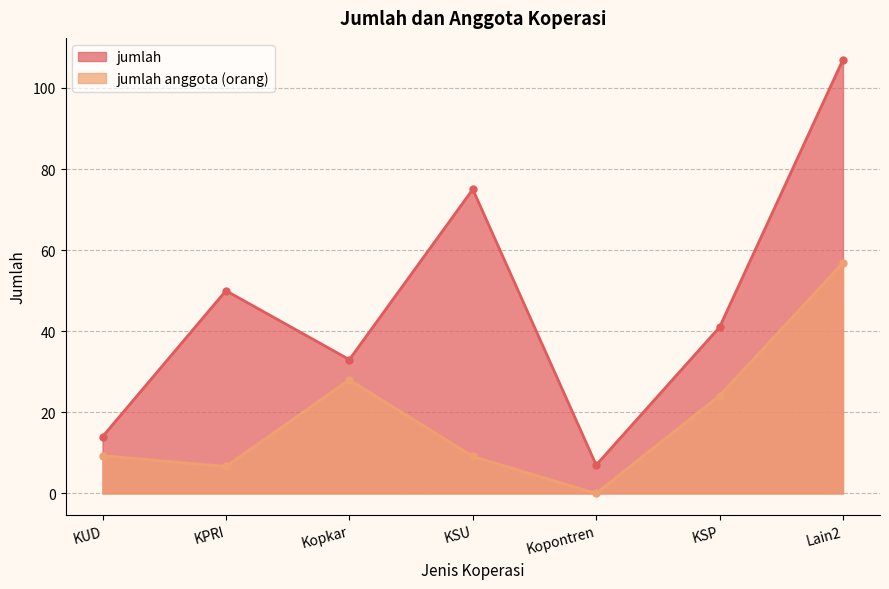

What is the value of the jumlah anggota (orang) point at the 6th from the left?

24.1